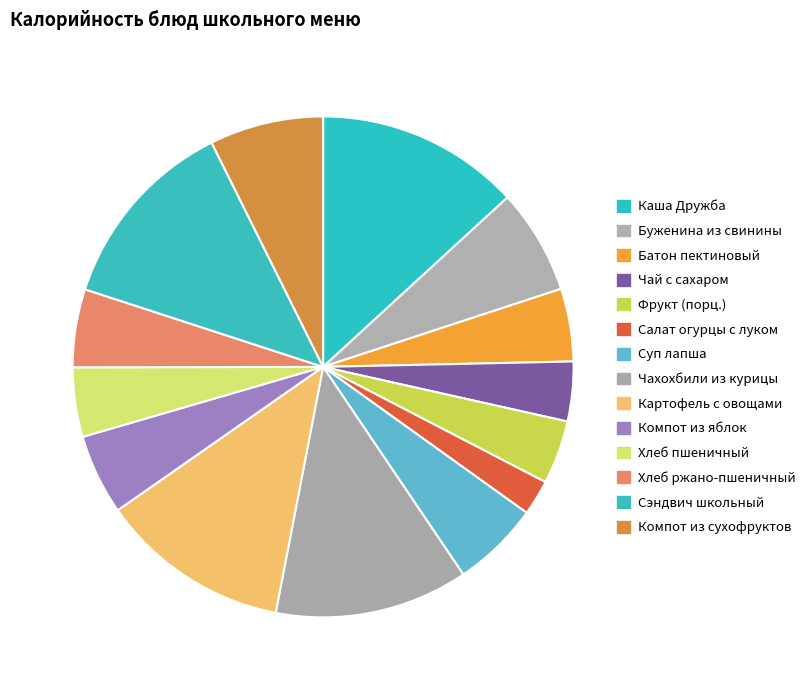

Count the number of slices in the pie.

14